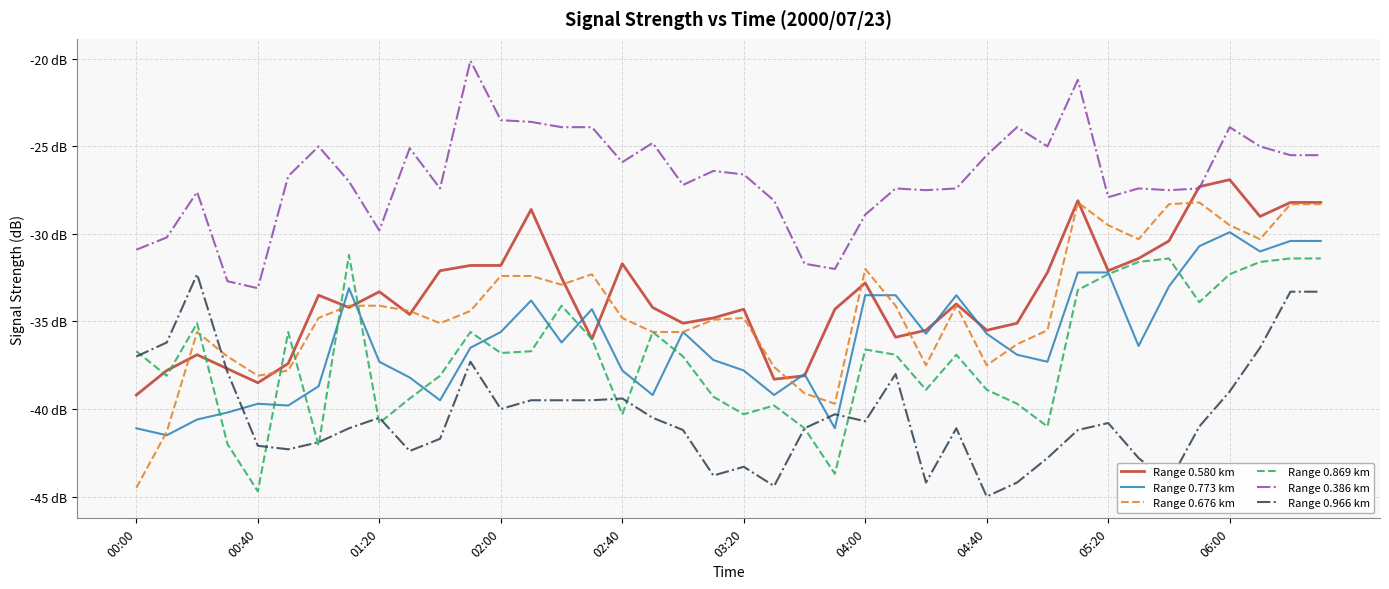

What are all the series names shown in the legend?

Range 0.580 km, Range 0.773 km, Range 0.676 km, Range 0.869 km, Range 0.386 km, Range 0.966 km